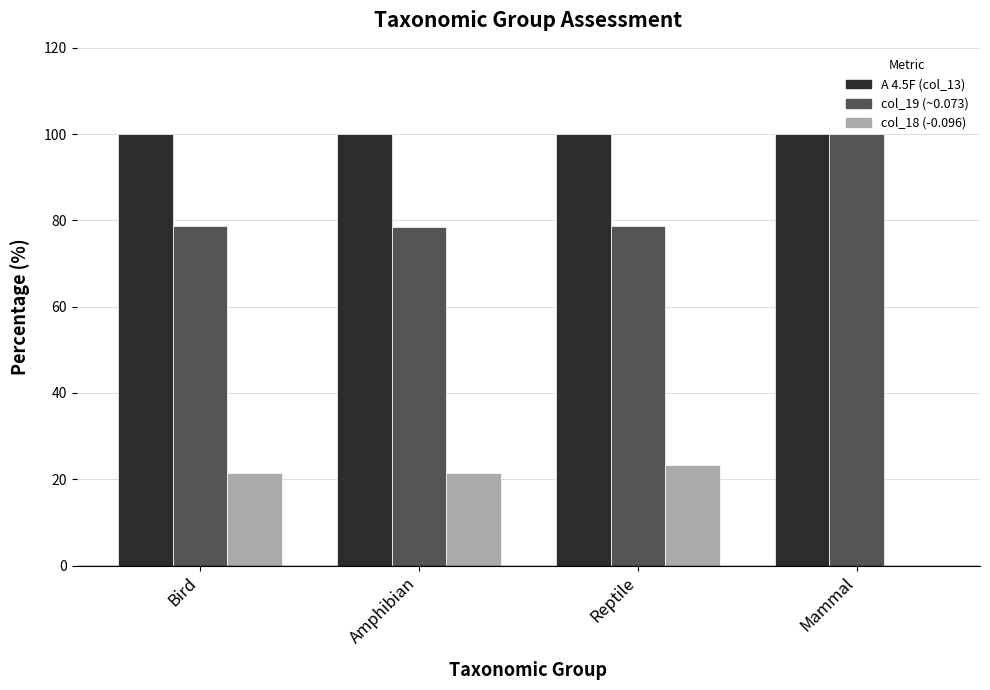

The col_18 (-0.096) series shows 0.0 at Mammal. True or false?

True